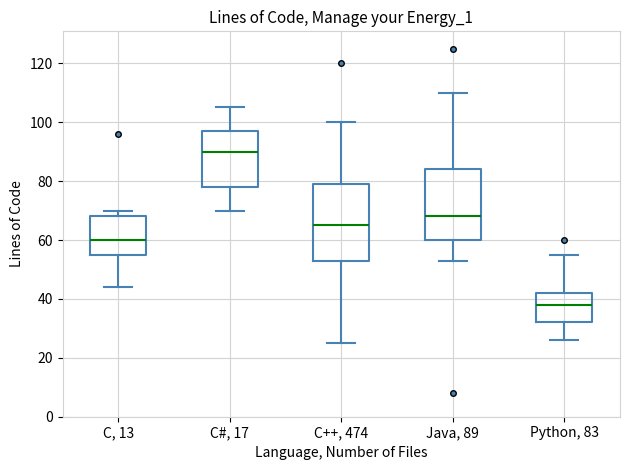

Where does the upper whisker of the box for Java, 89 end on the y-axis? The values are not printed on the chart, so give them approximately, as read against the axis.

110